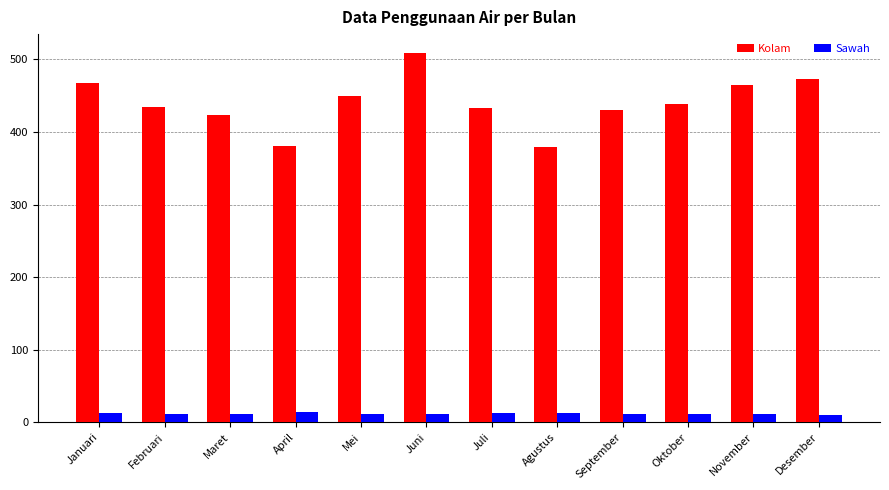

What position from the left is Agustus?

8